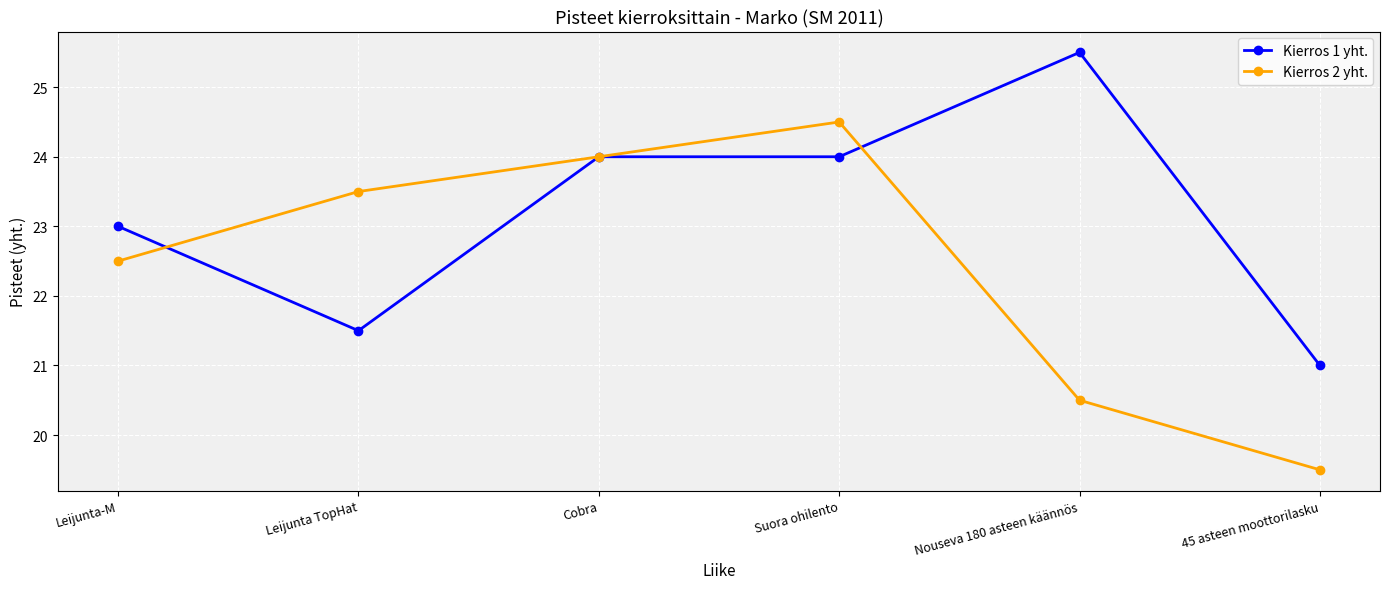

After their last crossing, which series has the higher values: Kierros 2 yht. or Kierros 1 yht.?

Kierros 1 yht.